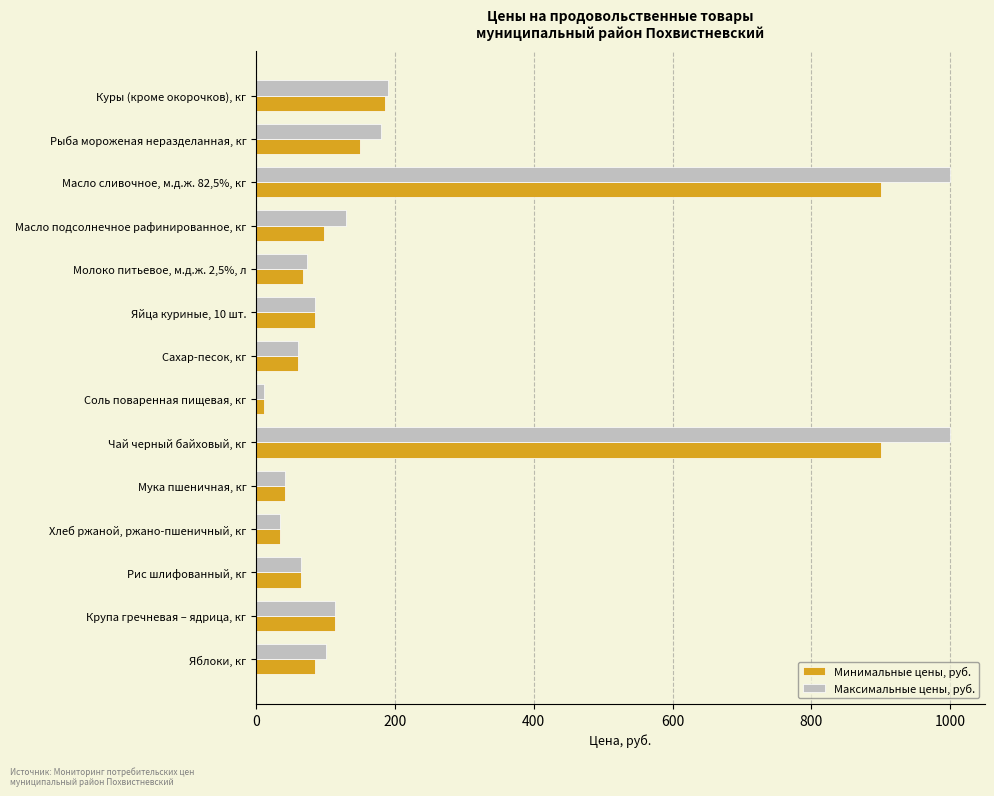

How many series are shown in this chart?

2